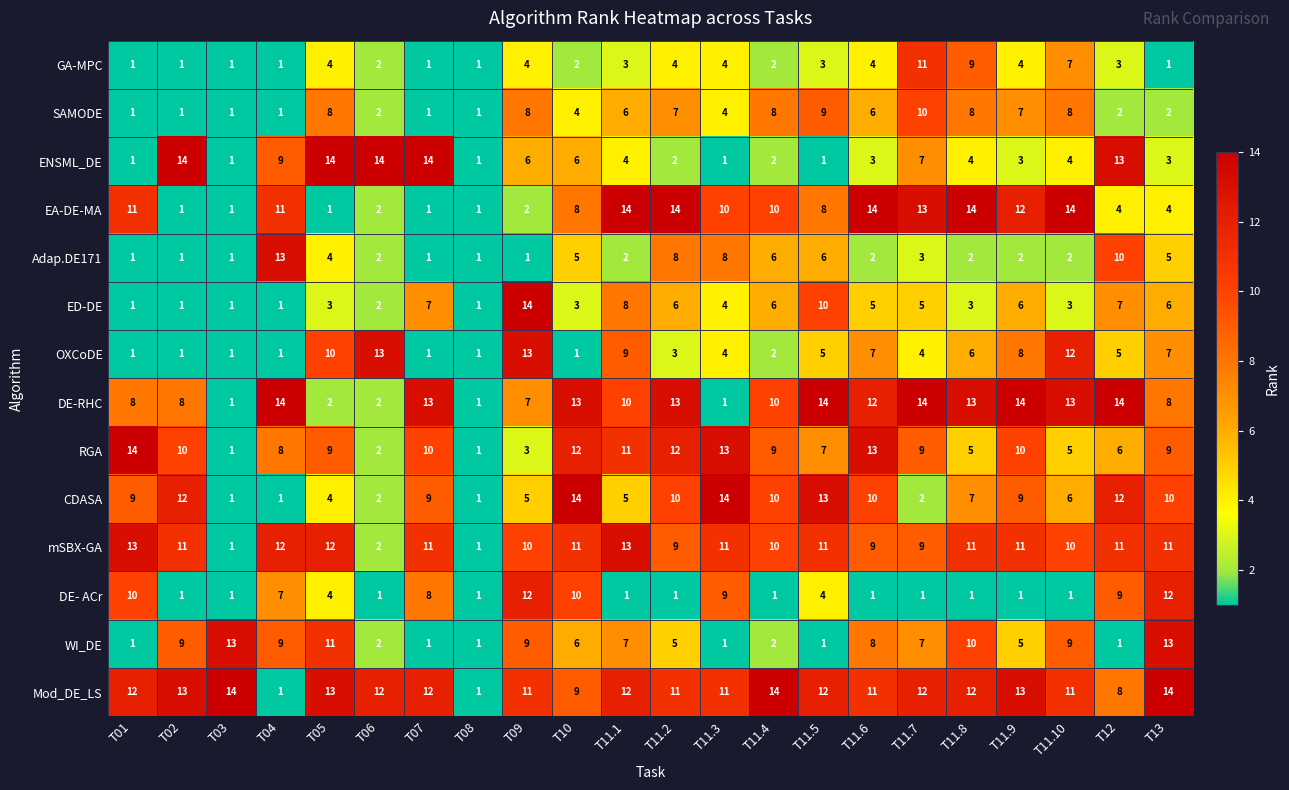

What is the difference between the EA-DE-MA values at T08 and T13?

3